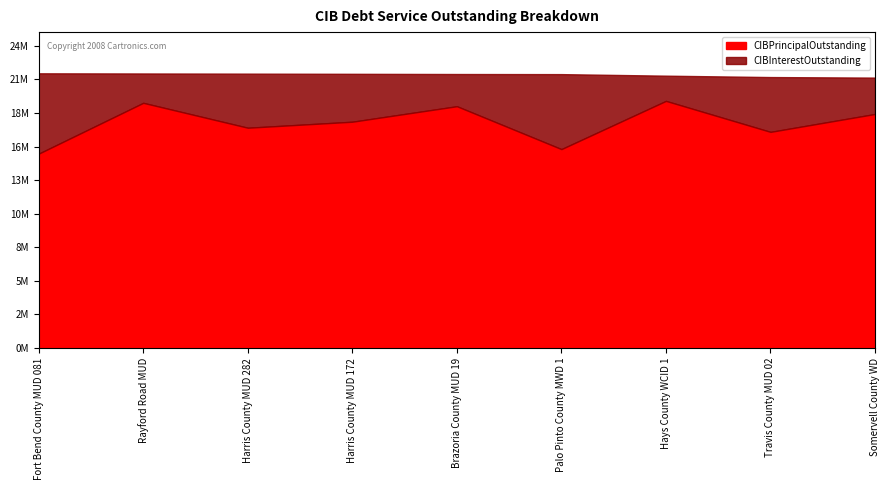

What are all the series names shown in the legend?

CIBPrincipalOutstanding, CIBInterestOutstanding